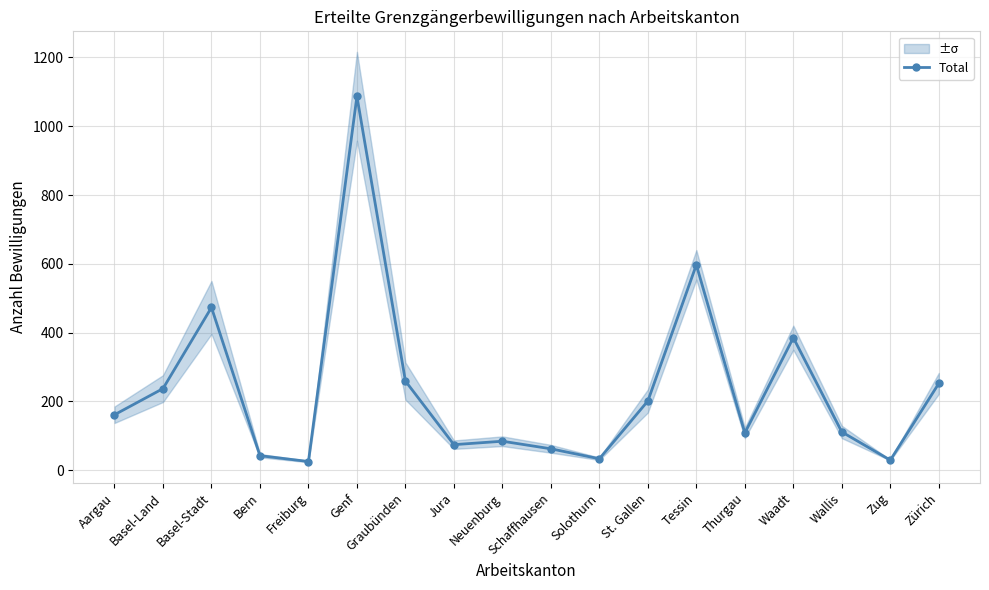

True or false: the data has more than 0 interior local peaks.

True